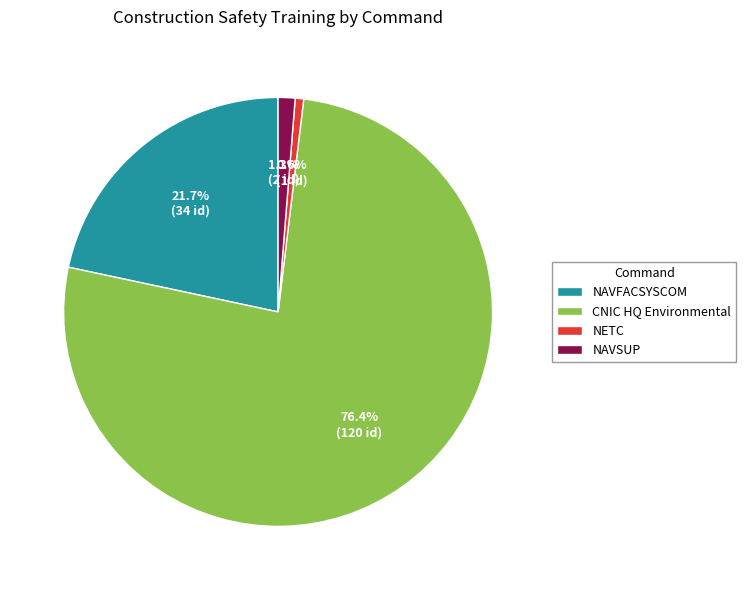

To the nearest percent, what is the difference between the largest and smallest slice percentages?

76%